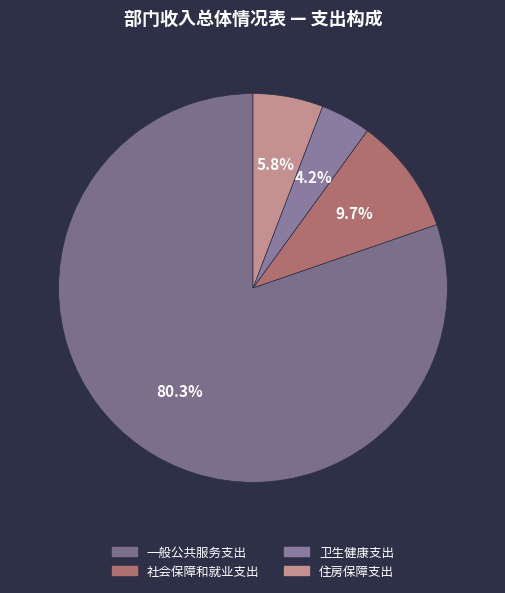

Does 社会保障和就业支出 represent more than half of the total?

No